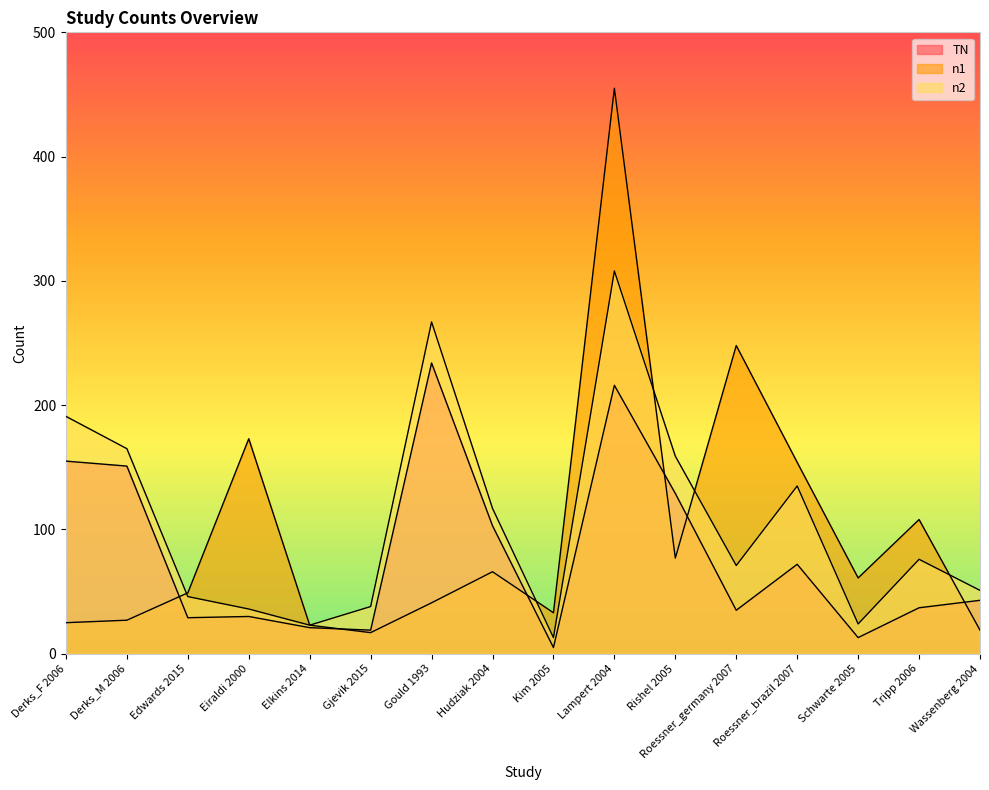

Reading left to right, list all the values displayed in this chart.

TN: 155	151	29	30	21	19	234	103	5	216	129	35	72	13	37	43
n1: 25	27	49	173	23	17	41	66	33	455	77	248	154	61	108	19
n2: 191	165	46	36	23	38	267	117	13	308	159	71	135	24	76	51